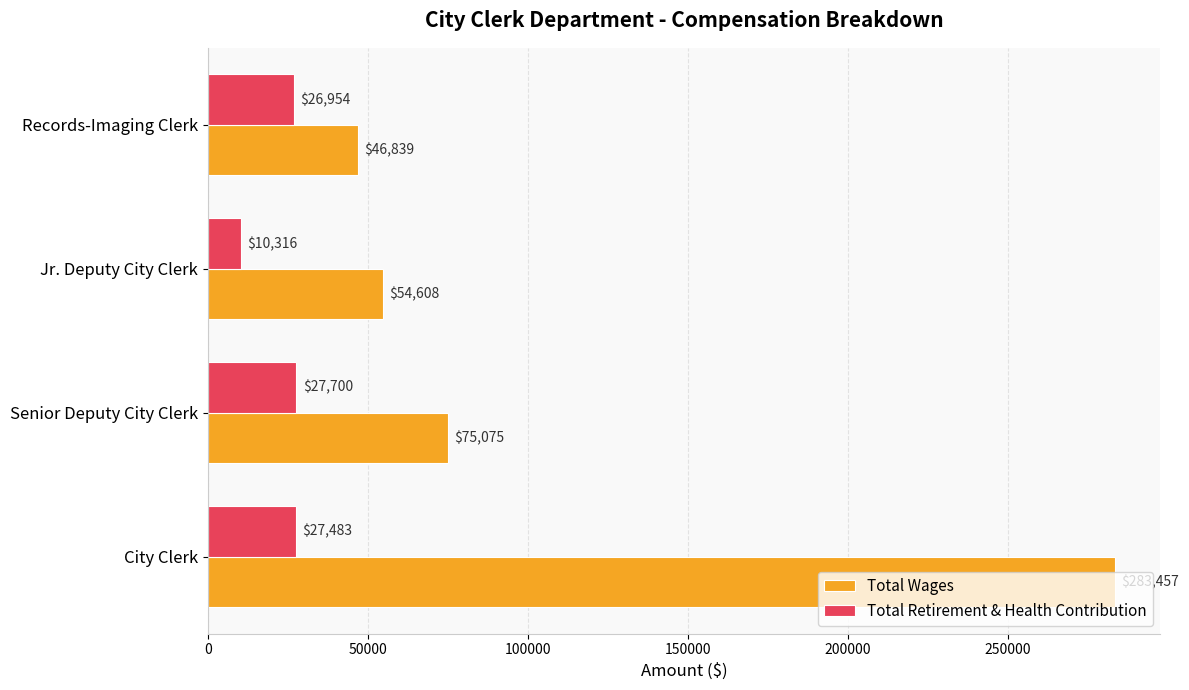

Which series has the largest range (max minus min)?

Total Wages